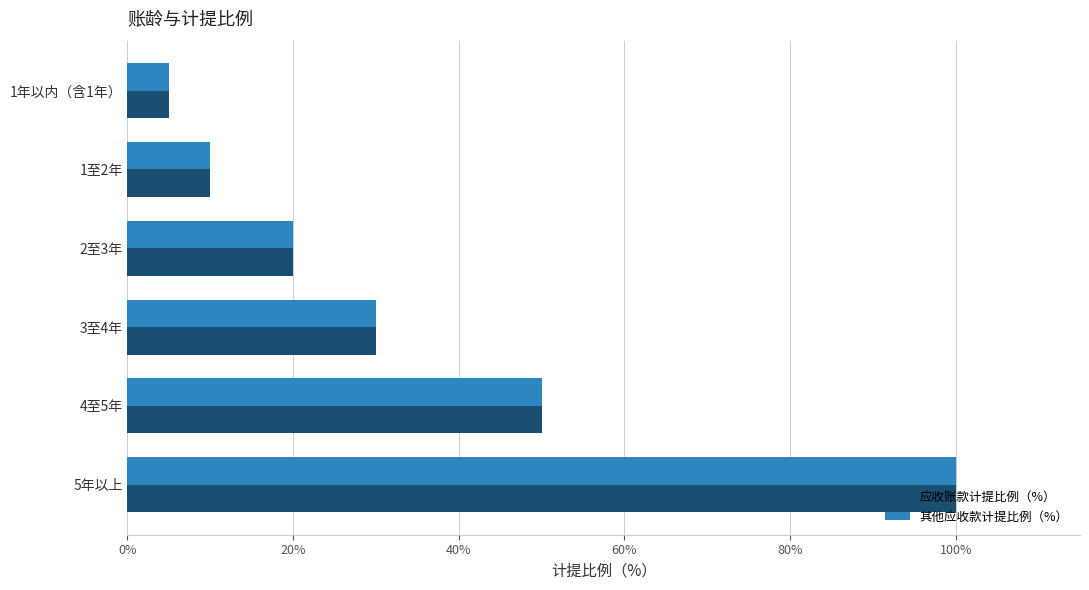

How many distinct data groups are displayed?

2